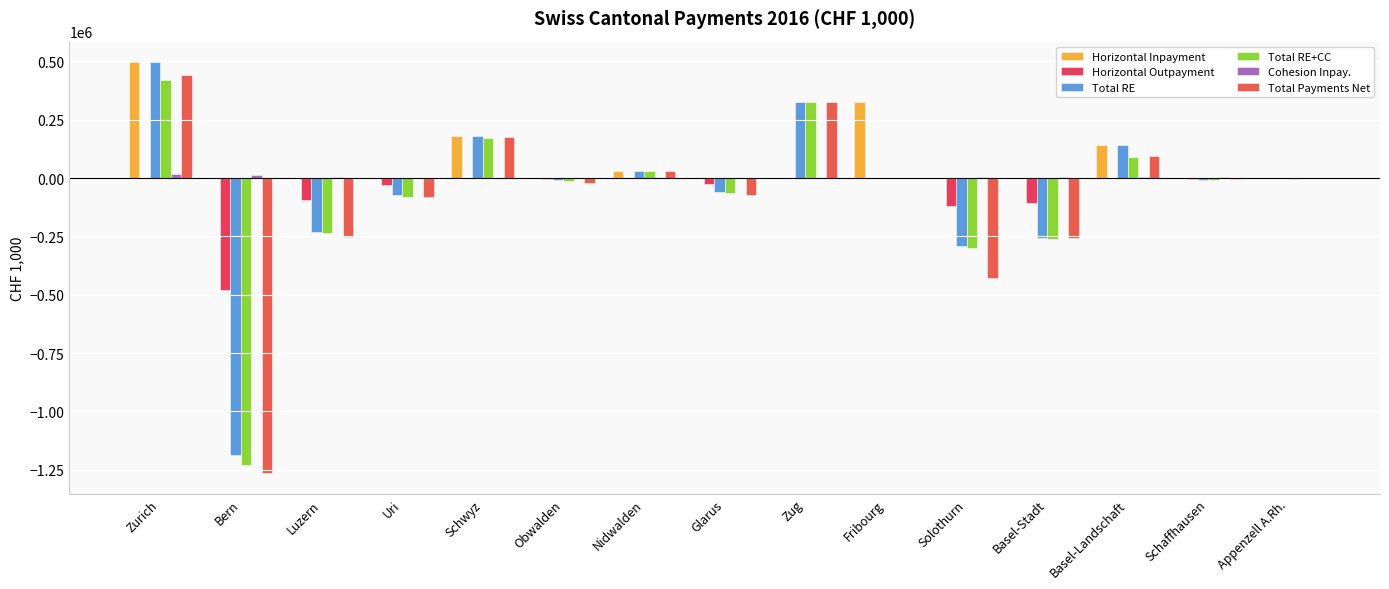

What is the smallest value displayed?

-1265062.2